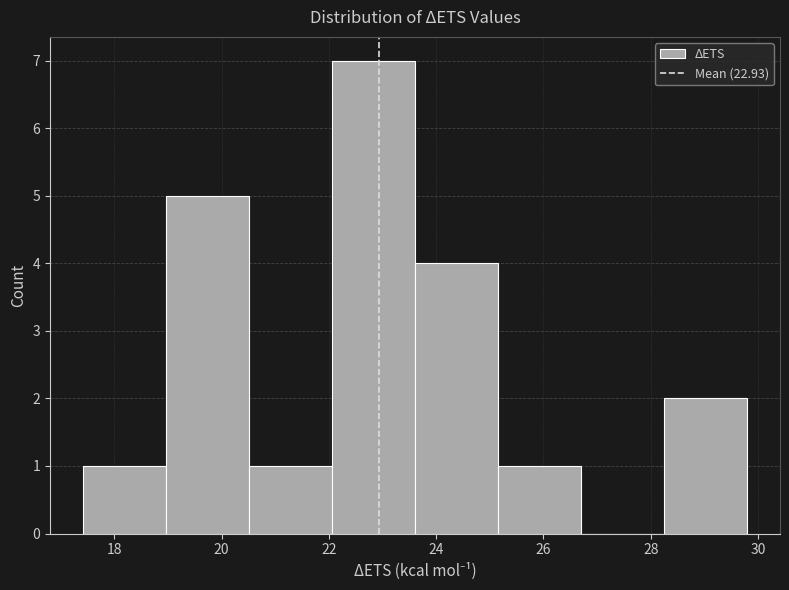

Which range on the x-axis has the tallest bar?

22.0 to 23.6